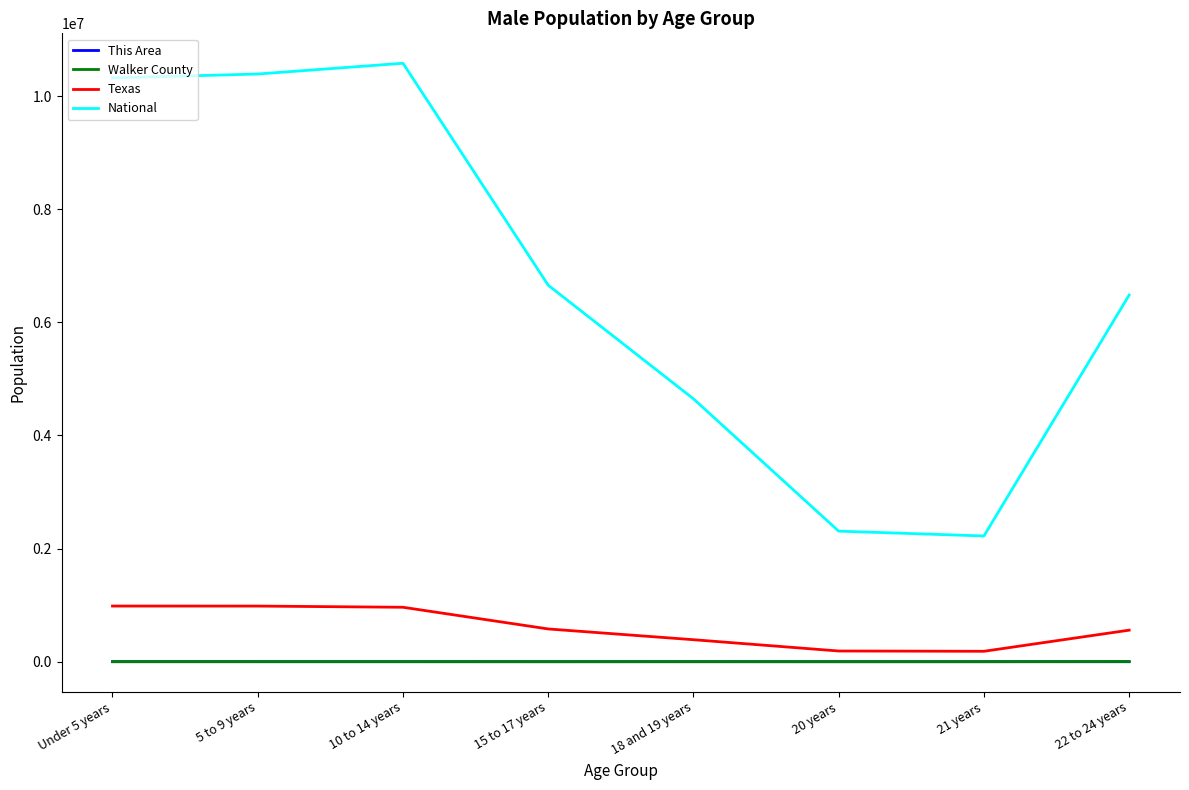

Does the chart display data point markers on the line(s)?

No